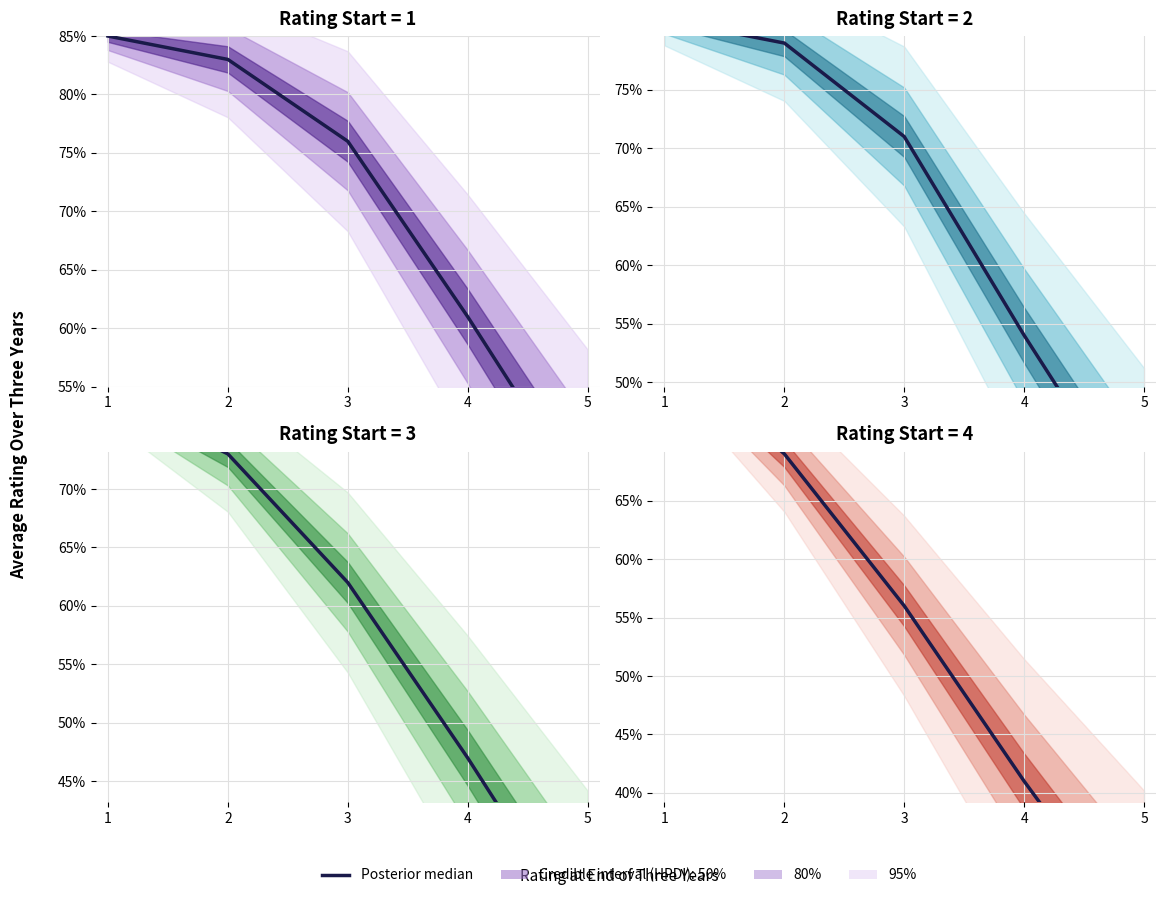

True or false: the data shows 1.3 at 1.

False